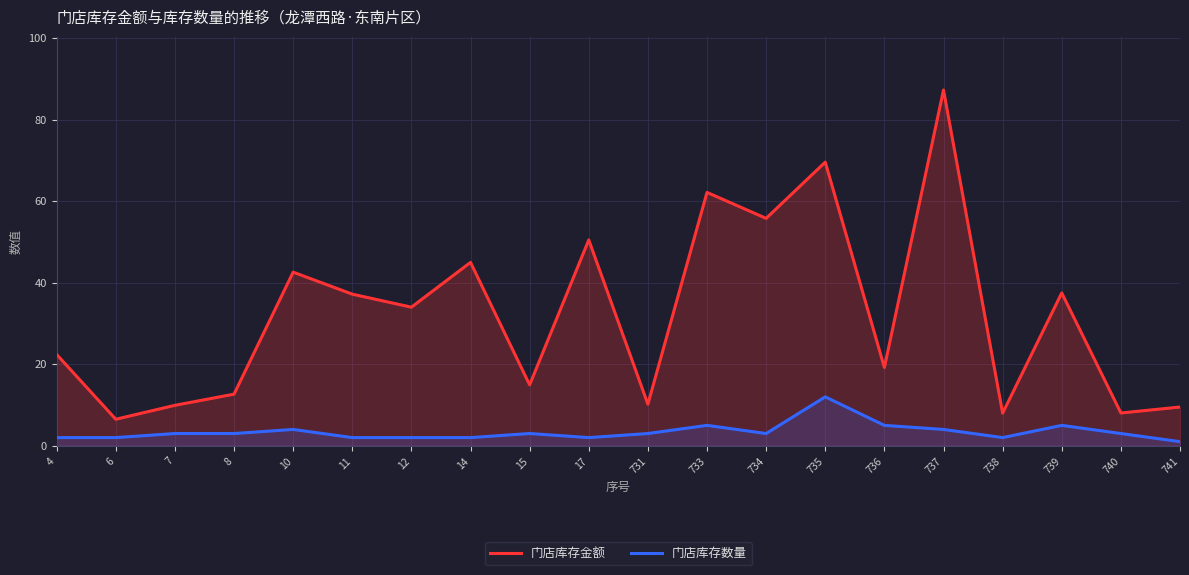

Reading left to right, extract all data points from this chart.

门店库存金额: 22.4	6.5	9.9	12.7	42.6	37.2	34.0	45.0	14.9	50.5	10.2	62.2	55.8	69.6	19.2	87.3	8.0	37.5	8.0	9.5
门店库存数量: 2.0	2.0	3.0	3.0	4.0	2.0	2.0	2.0	3.0	2.0	3.0	5.0	3.0	12.0	5.0	4.0	2.0	5.0	3.0	1.0